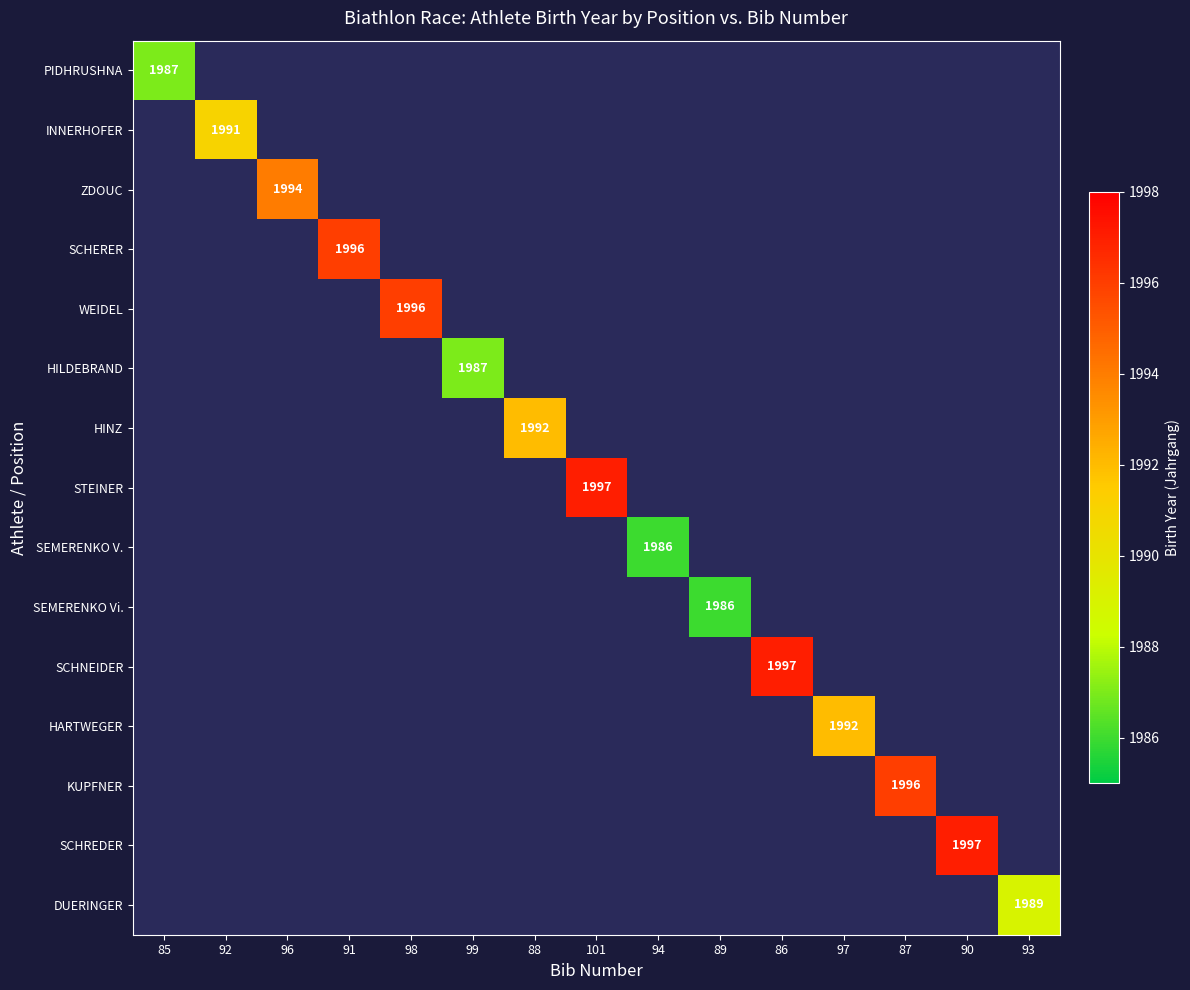

How many values in INNERHOFER are above zero?

1